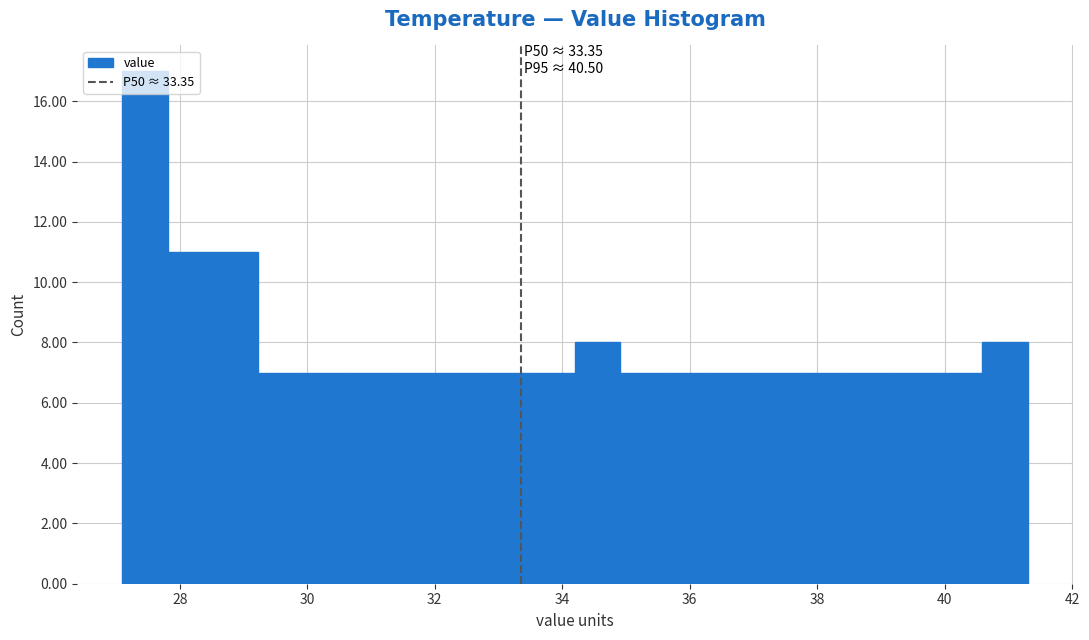

Around what value on the x-axis is the tallest bar? Give the approximate position of its centre, as read against the axis.

27.4